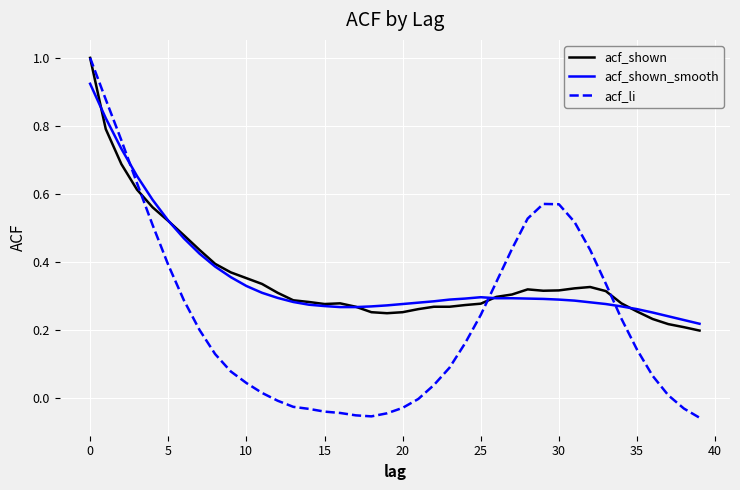

Which series has the widest spread of values?

acf_li